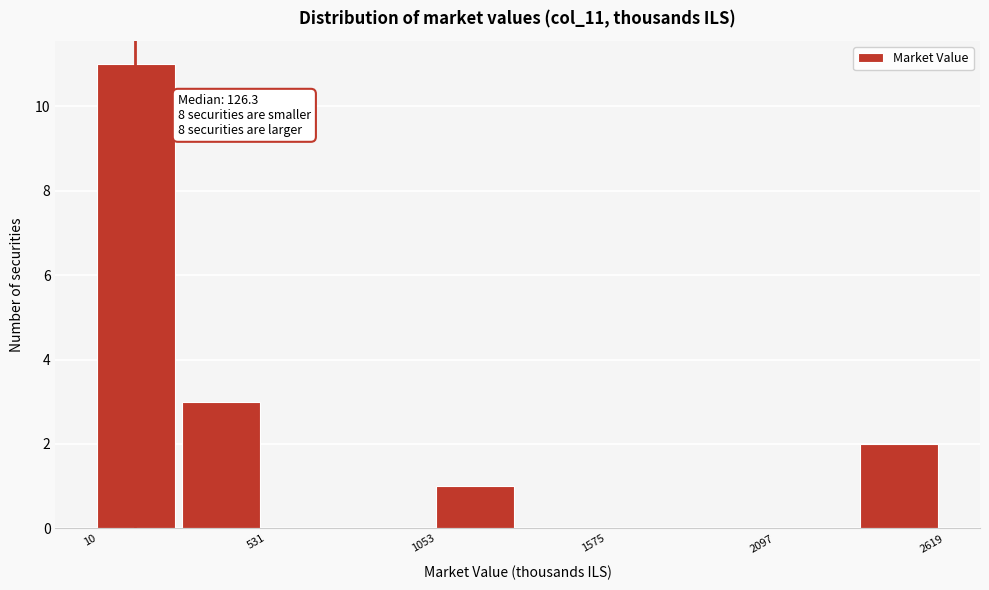

Around what value on the x-axis is the tallest bar? Give the approximate position of its centre, as read against the axis.

100